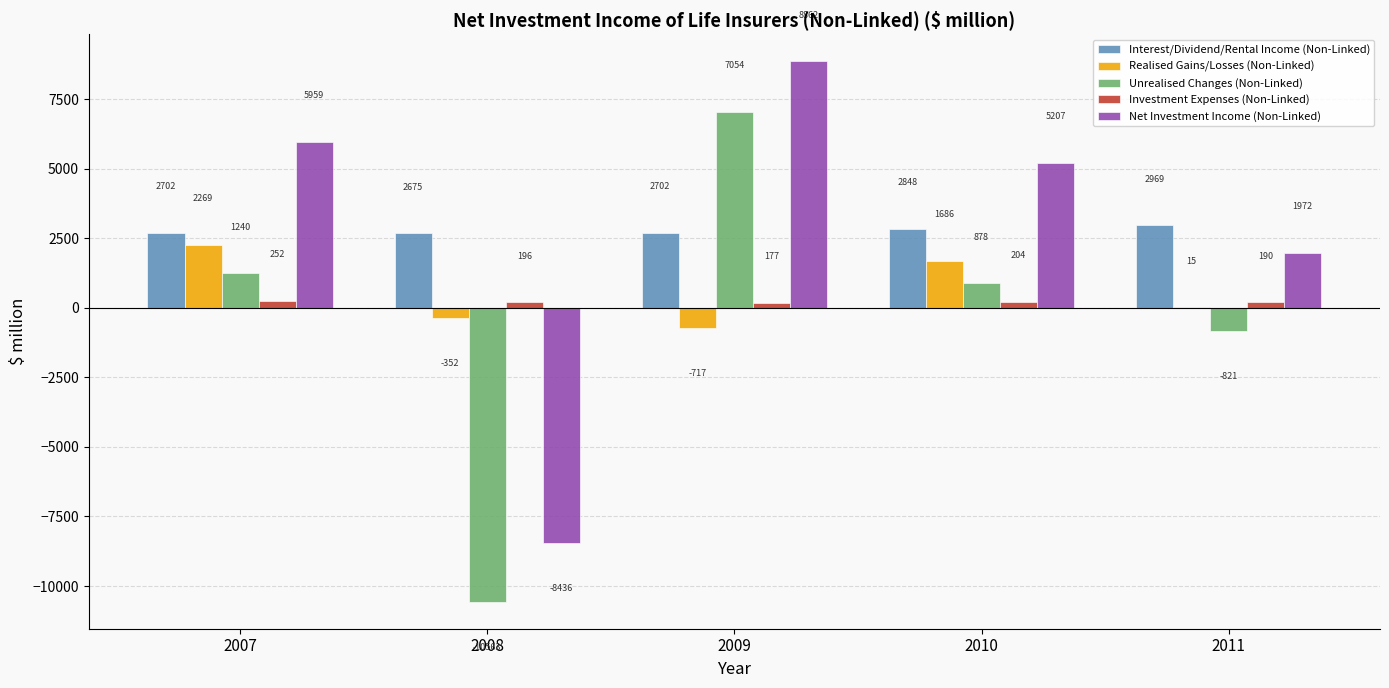

Count the number of categories in the chart.

5